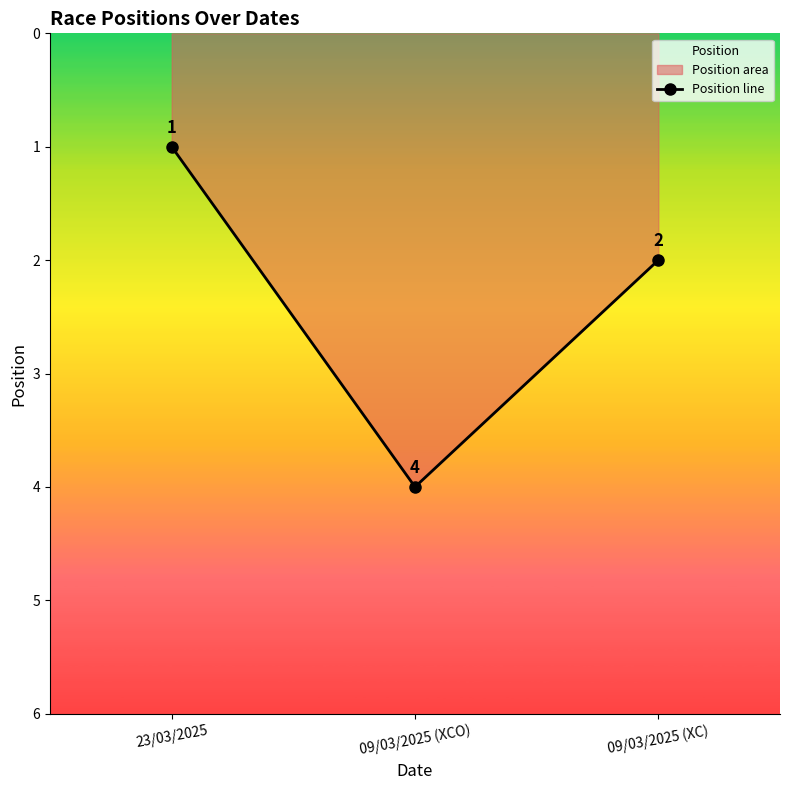

What is the smallest value displayed?

1